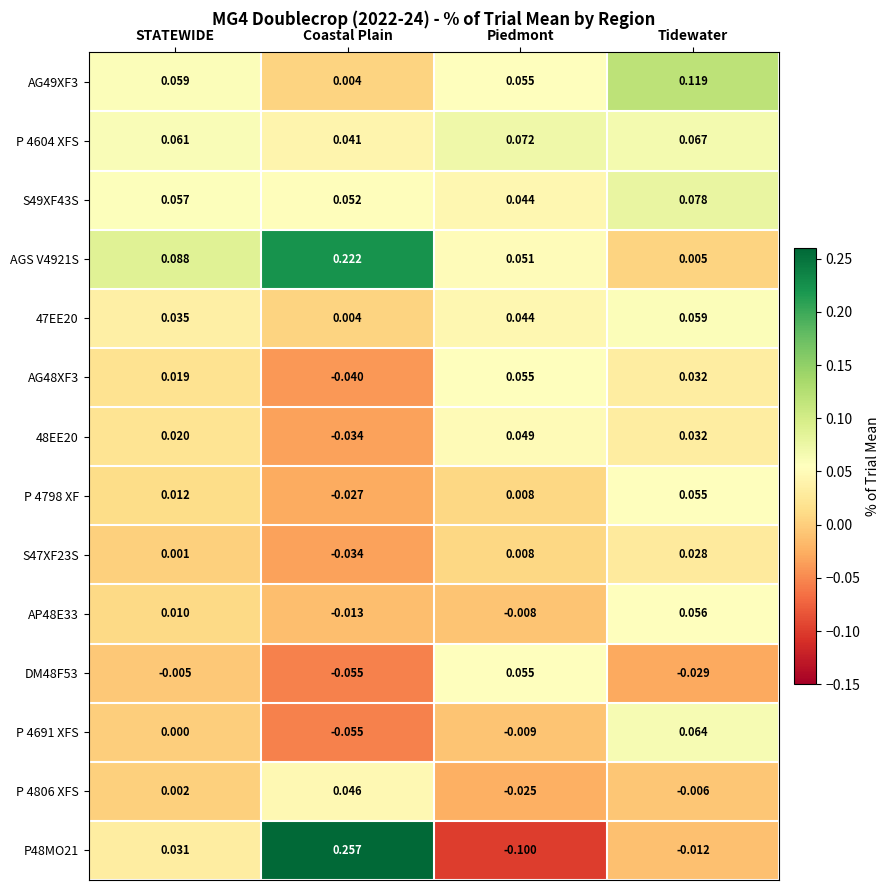

Is the value of AG49XF3 at STATEWIDE greater than the value of S47XF23S at Piedmont?

Yes